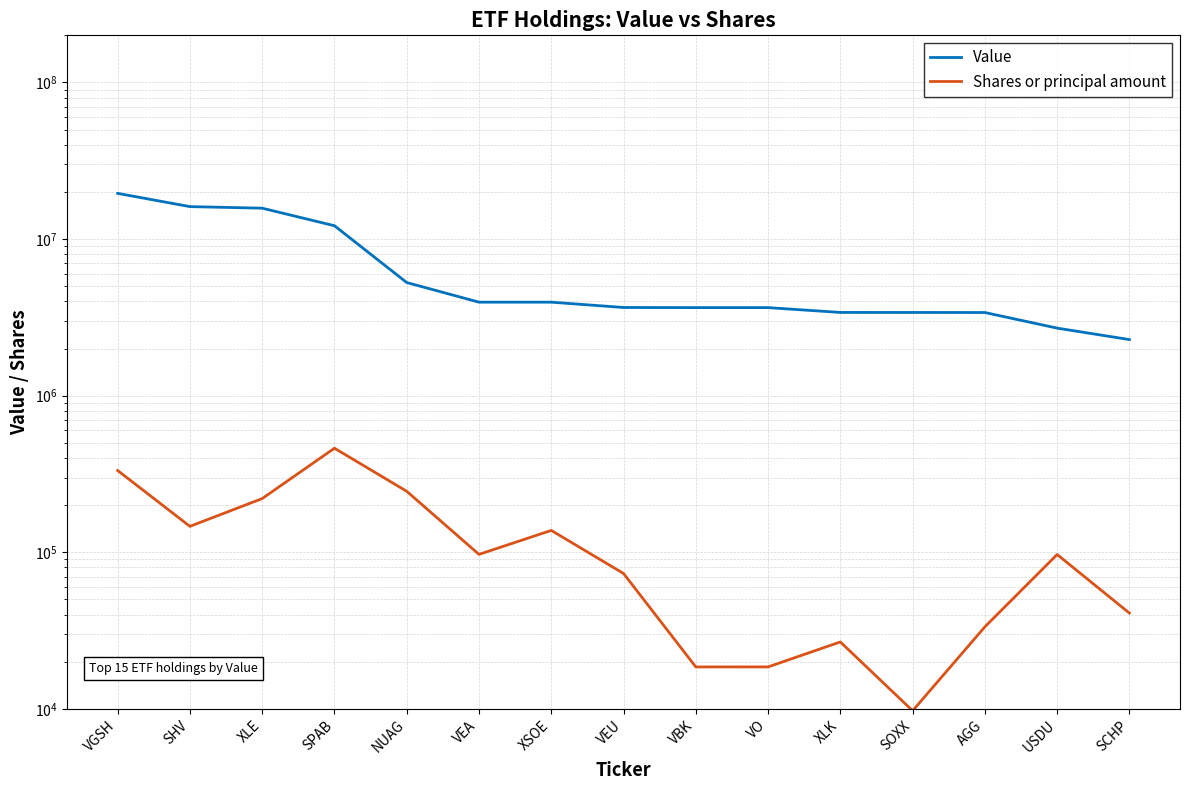

What is the sum of all Shares or principal amount values?

1958758